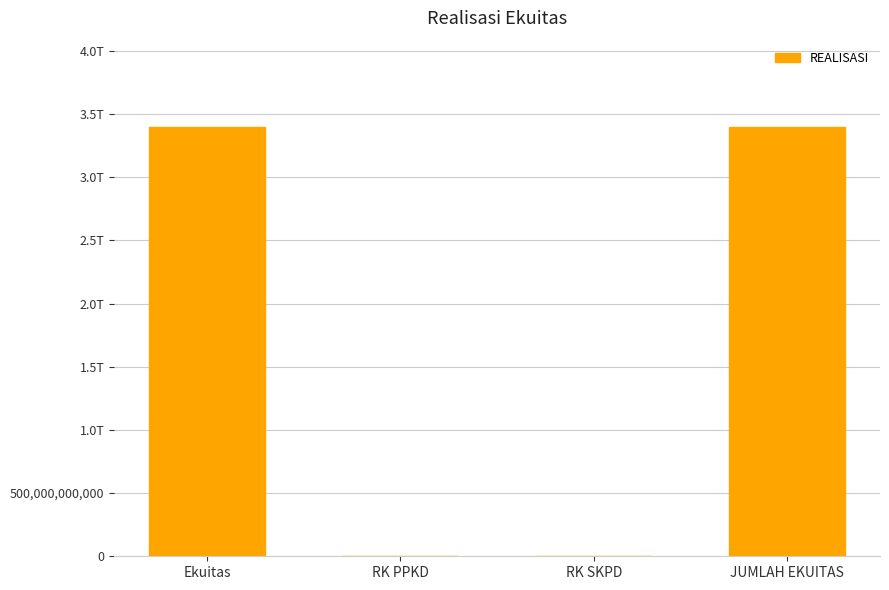

Are the bars horizontal?

No